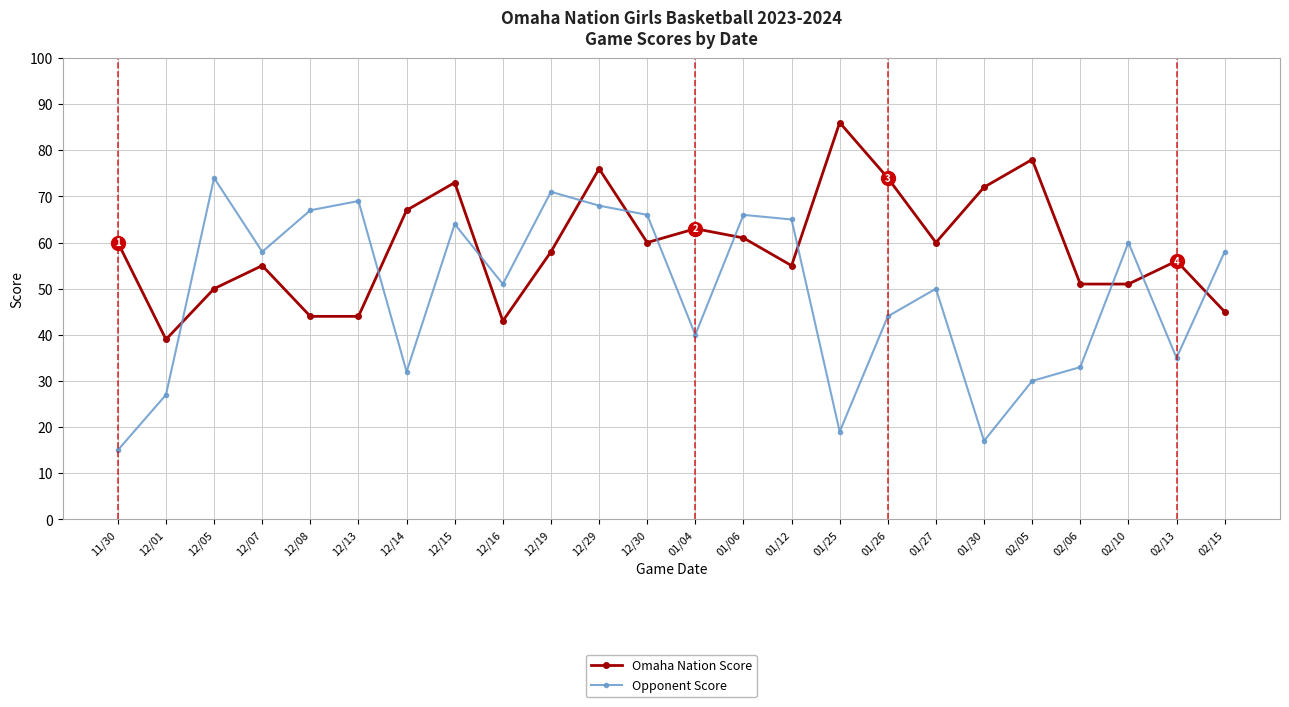

At 01/27, list the series in order from smallest to largest.

Opponent Score, Omaha Nation Score